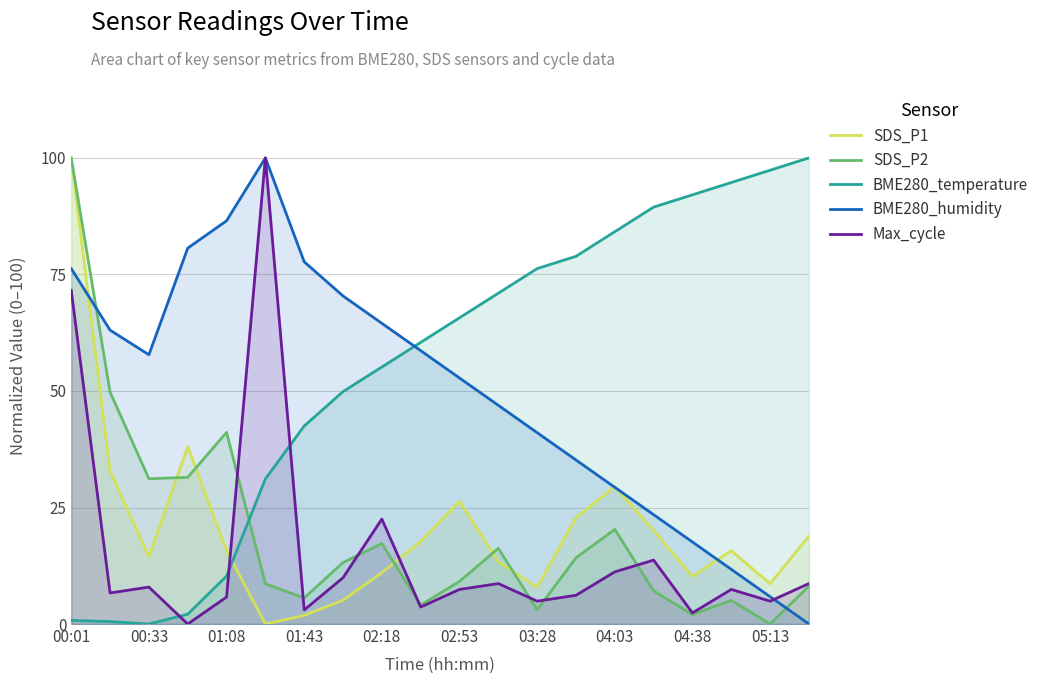

How many values in the SDS_P2 series exceed 13?

10